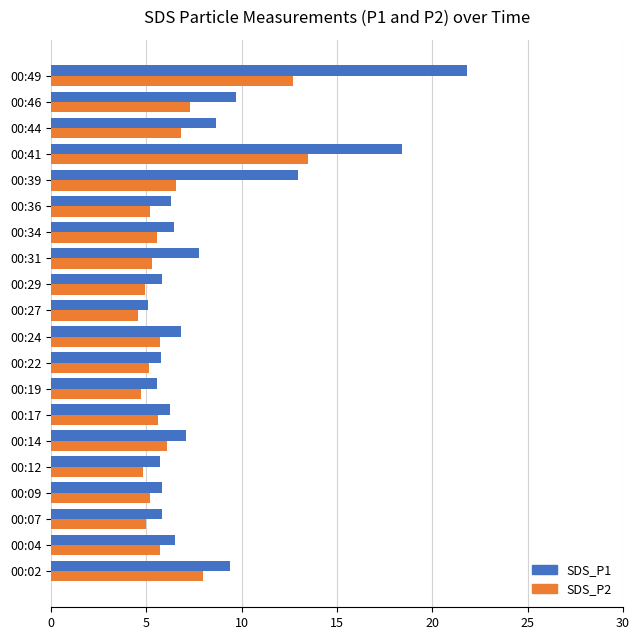

What are all the series names shown in the legend?

SDS_P1, SDS_P2